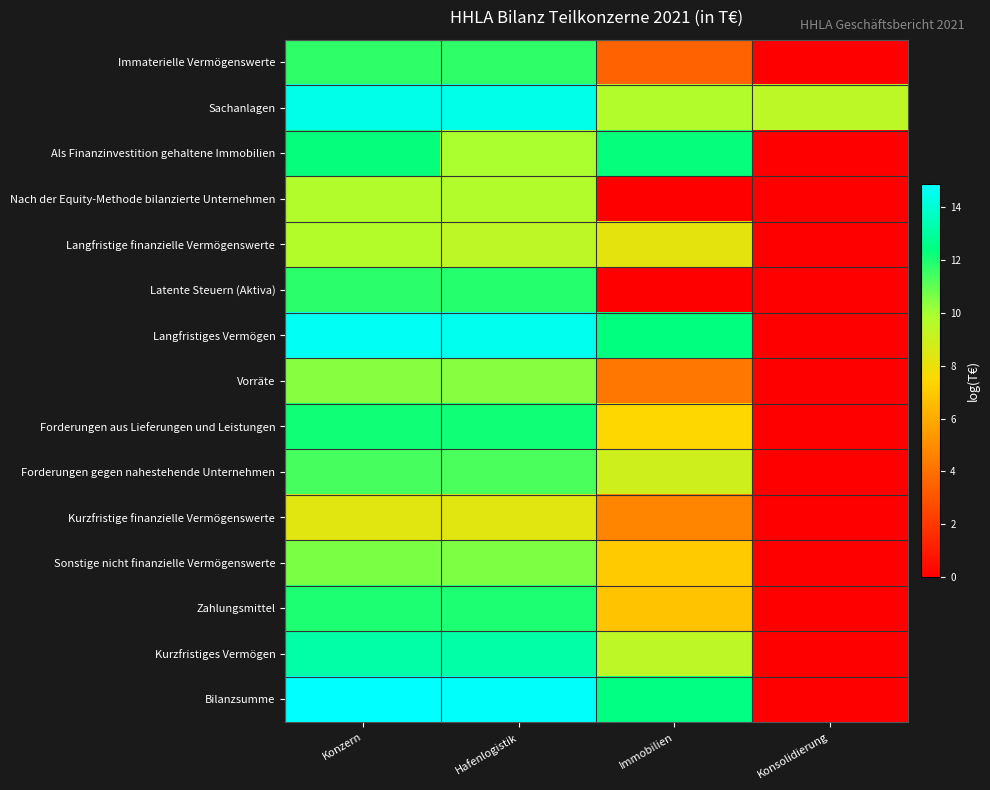

What is the greatest value displayed?

14.8